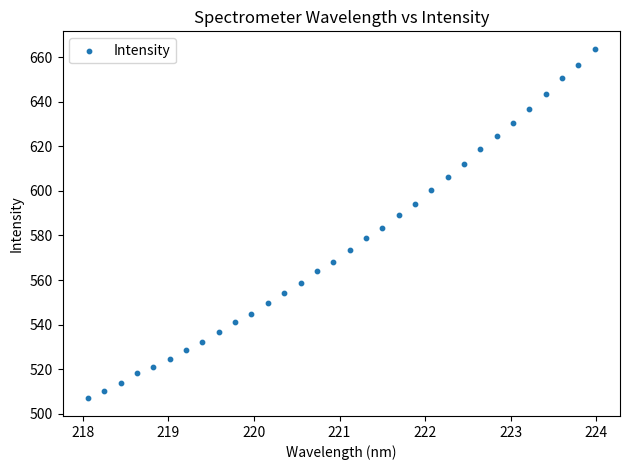

What is the range of X values (max minus min)?

5.9